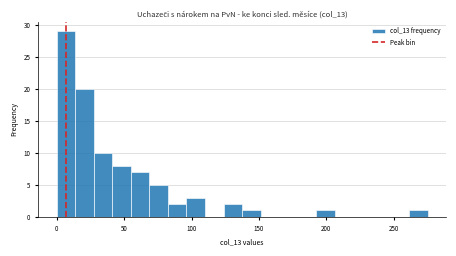

Around what value on the x-axis is the tallest bar? Give the approximate position of its centre, as read against the axis.

5